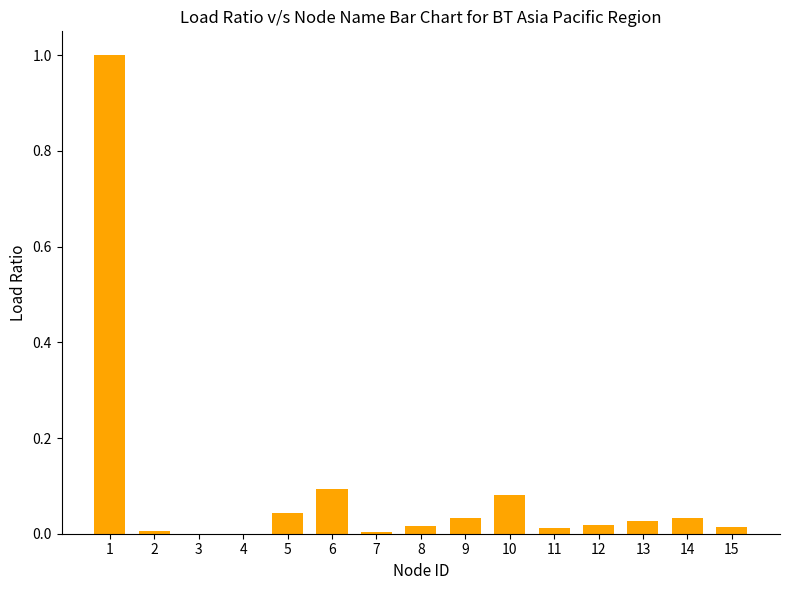

Does the chart contain stacked bars?

No